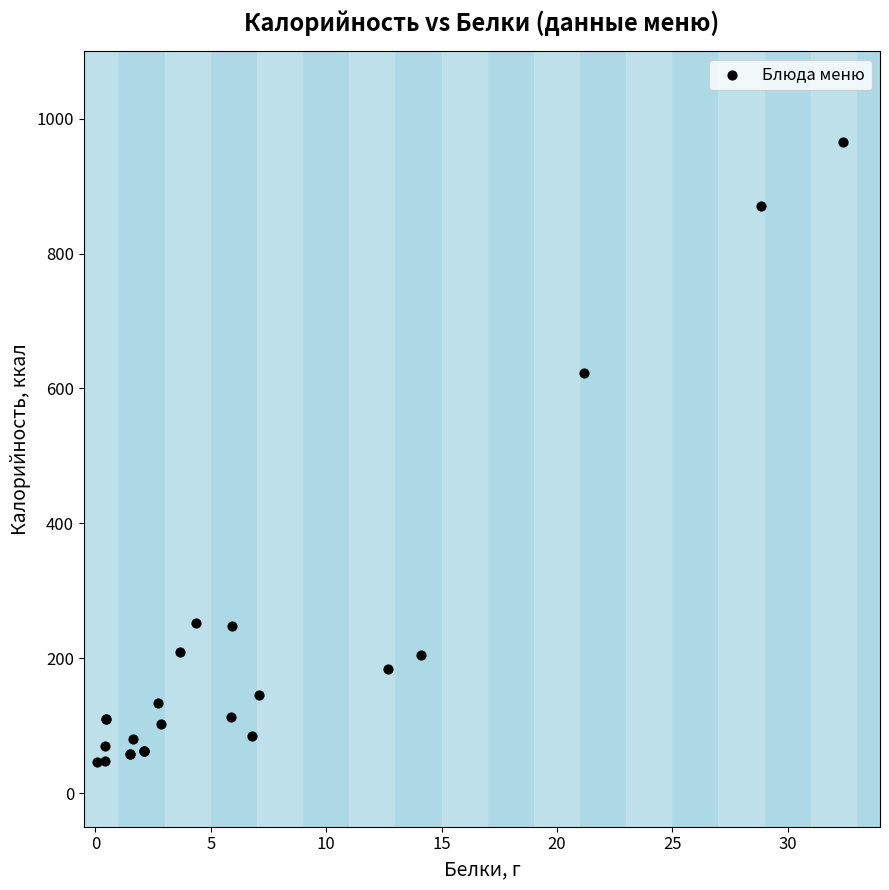

What Y value in the scatter plot is closest to 505?

623.2